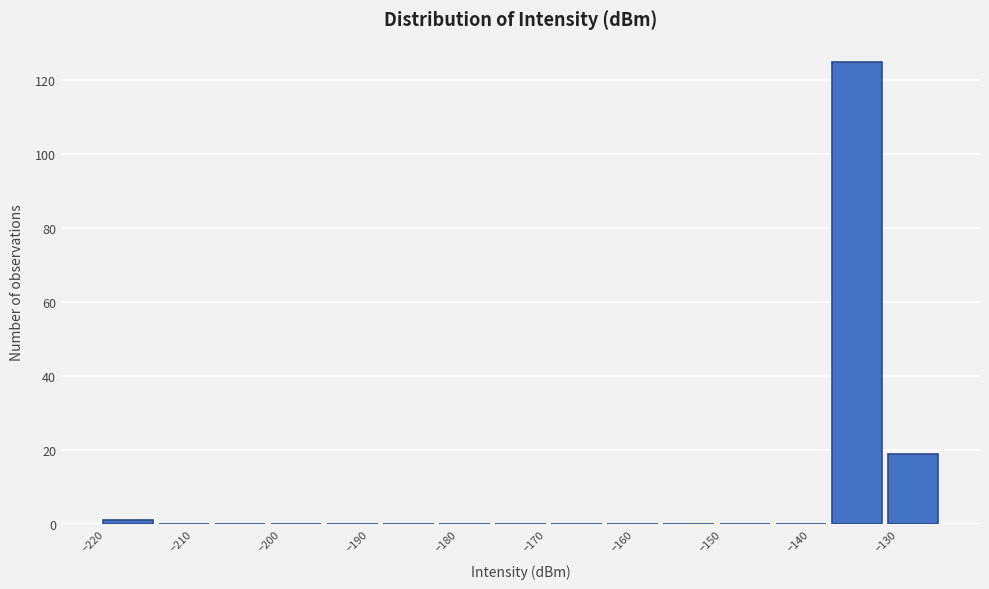

Which range on the x-axis has the tallest bar?

-138 to -132